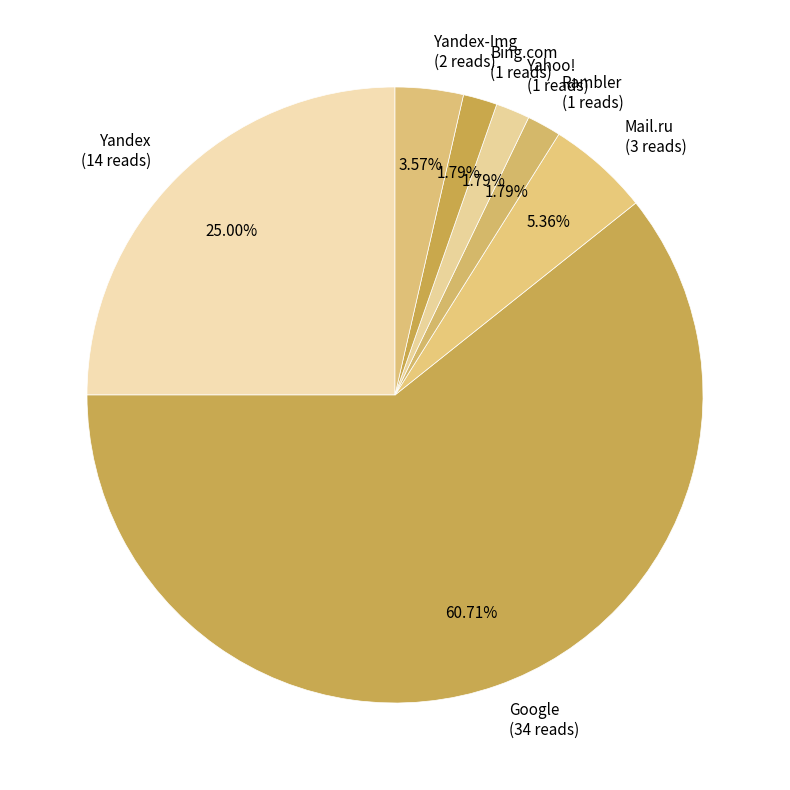

Do Bing.com (1 reads) and Mail.ru (3 reads) together represent more than half of the pie?

No